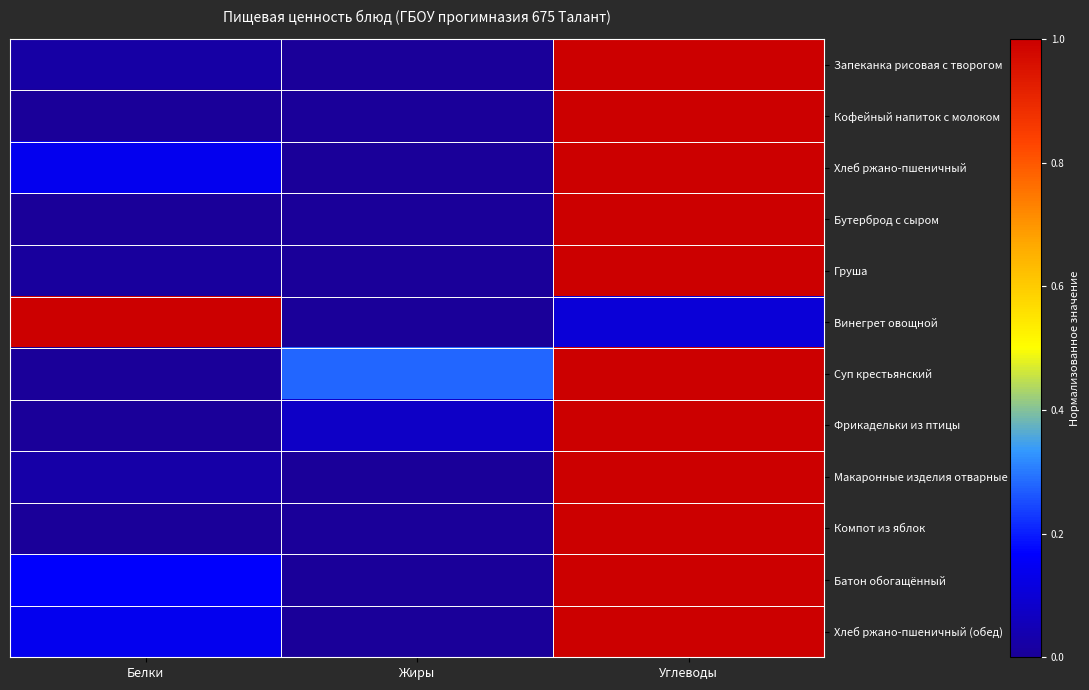

Reading right to left, transcribe all the data shown in this chart.

Запеканка рисовая с творогом: Углеводы=1.0	Жиры=0.0	Белки=0.0
Кофейный напиток с молоком: Углеводы=1.0	Жиры=0.0	Белки=0.0
Хлеб ржано-пшеничный: Углеводы=1.0	Жиры=0.0	Белки=0.1
Бутерброд с сыром: Углеводы=1.0	Жиры=0.0	Белки=0.0
Груша: Углеводы=1.0	Жиры=0.0	Белки=0.0
Винегрет овощной: Углеводы=0.1	Жиры=0.0	Белки=1.0
Суп крестьянский: Углеводы=1.0	Жиры=0.3	Белки=0.0
Фрикадельки из птицы: Углеводы=1.0	Жиры=0.1	Белки=0.0
Макаронные изделия отварные: Углеводы=1.0	Жиры=0.0	Белки=0.0
Компот из яблок: Углеводы=1.0	Жиры=0.0	Белки=0.0
Батон обогащённый: Углеводы=1.0	Жиры=0.0	Белки=0.2
Хлеб ржано-пшеничный (обед): Углеводы=1.0	Жиры=0.0	Белки=0.1